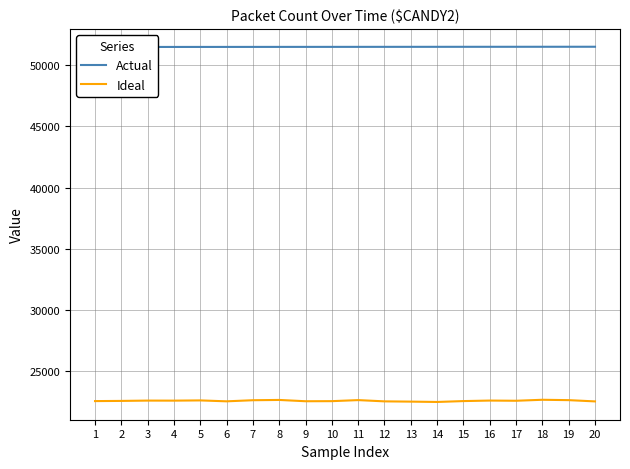

Reading right to left, what are all the values shown in this chart?

Actual: 20=51525	19=51524	18=51523	17=51522	16=51521	15=51520	14=51519	13=51518	12=51517	11=51516	10=51515	9=51514	8=51513	7=51512	6=51511	5=51510	4=51509	3=51508	2=51507	1=51506
Ideal: 20=22493	19=22596	18=22626	17=22545	16=22561	15=22519	14=22447	13=22475	12=22496	11=22599	10=22513	9=22506	8=22612	7=22589	6=22499	5=22574	4=22555	3=22559	2=22533	1=22518